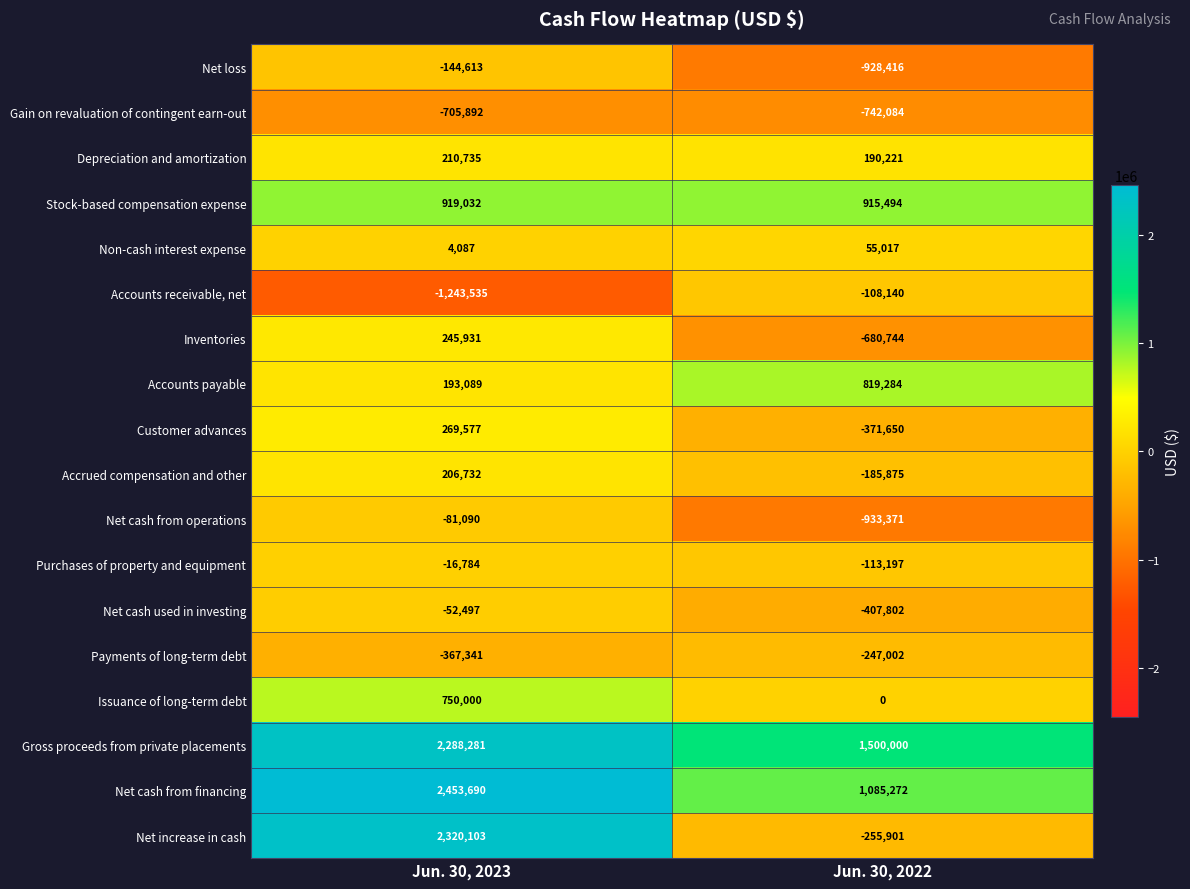

The Net cash from financing series shows 509158 at Jun. 30, 2022. True or false?

False